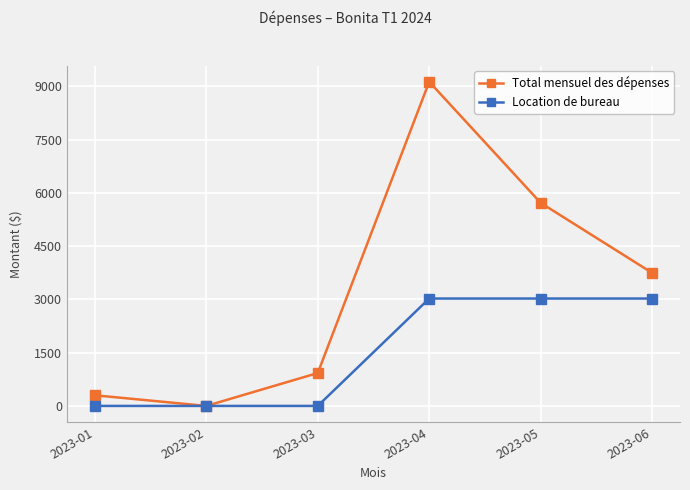

What is the sum of all Total mensuel des dépenses values?

19825.1